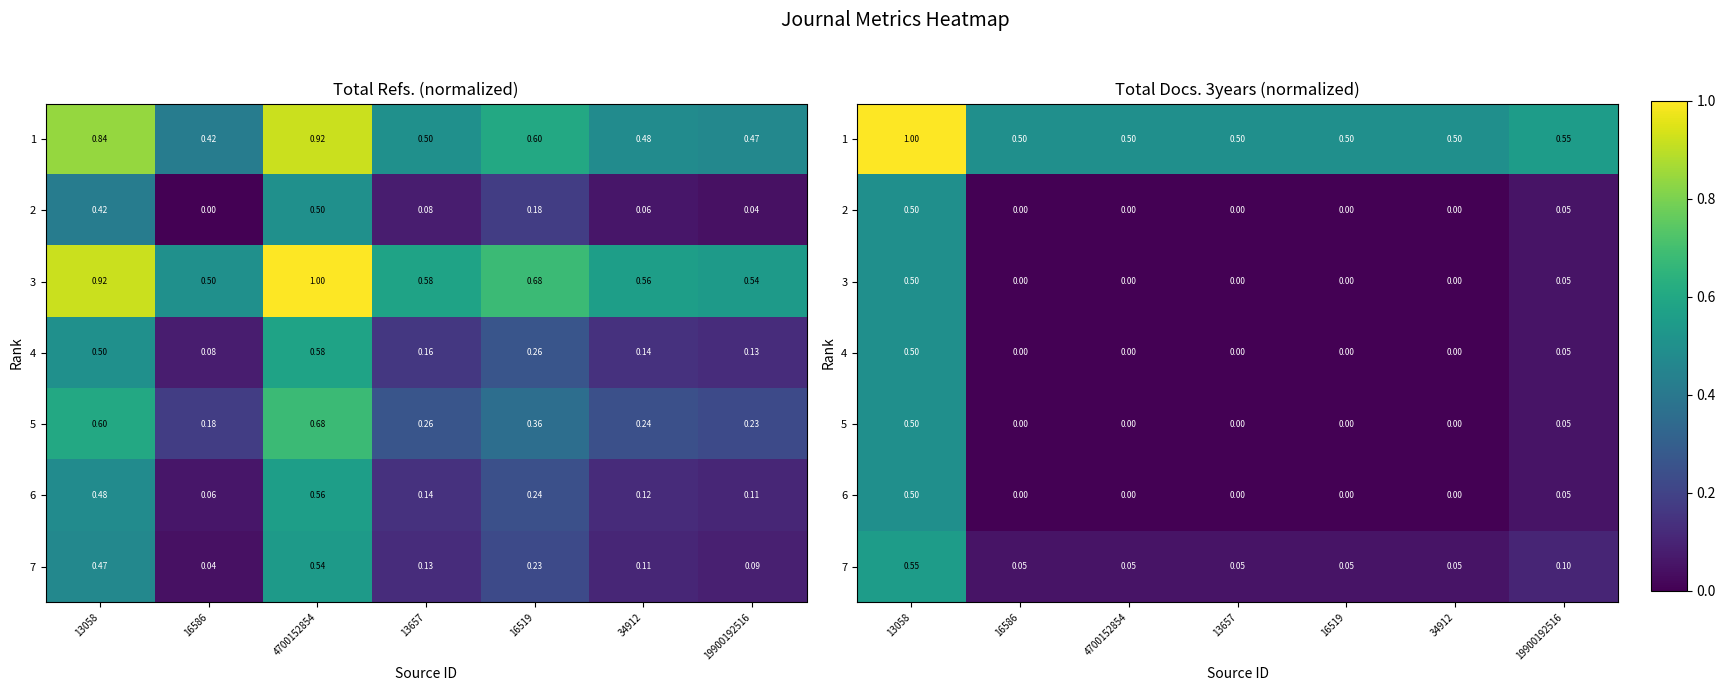

At which label is 6 closest to 0?

16586